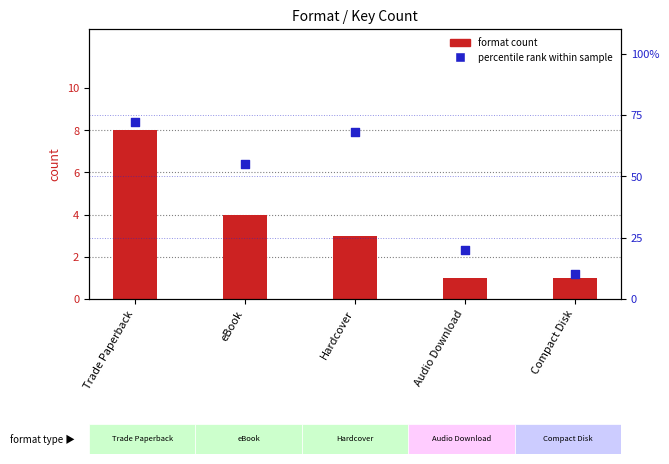

Which series reaches the maximum Y coordinate?

percentile rank